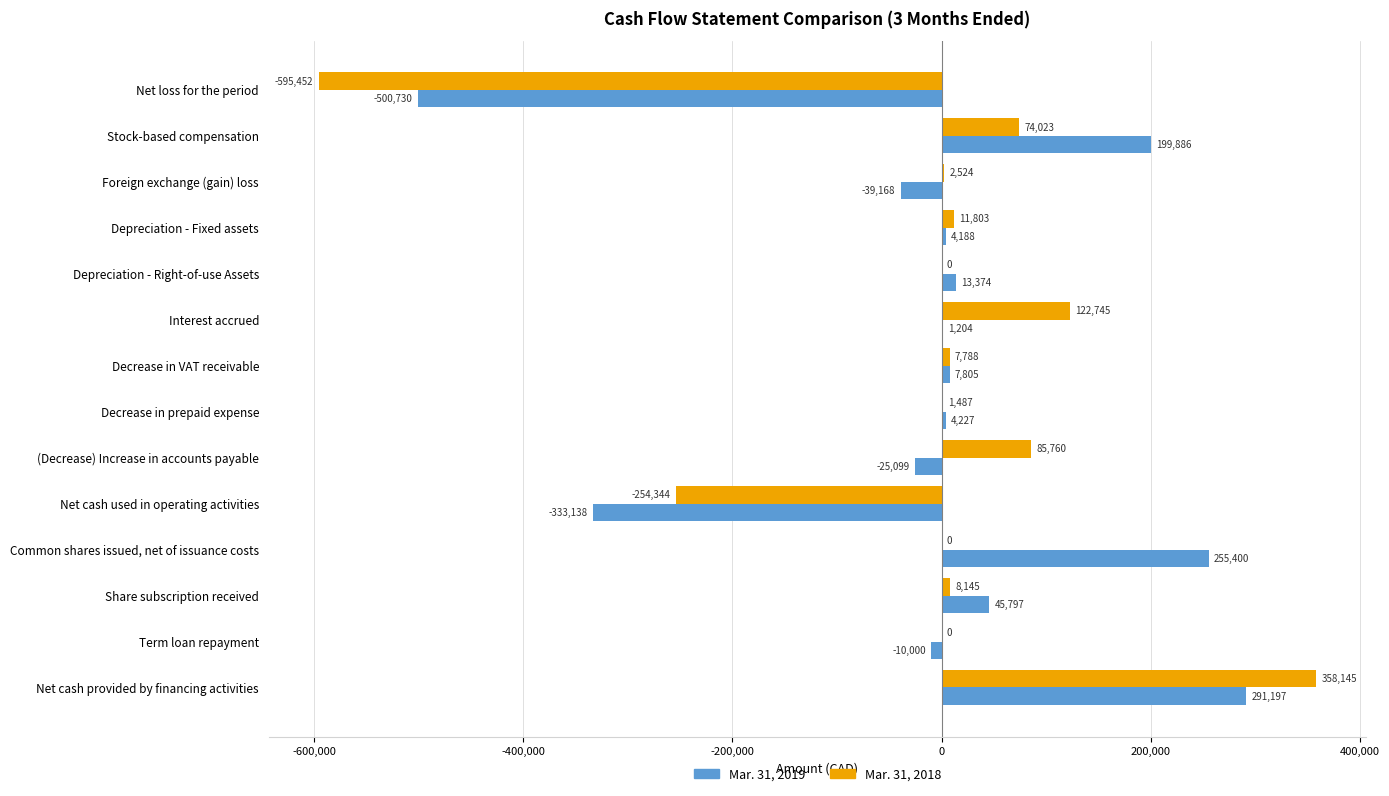

What is the sum of all Mar. 31, 2019 values?

-85057